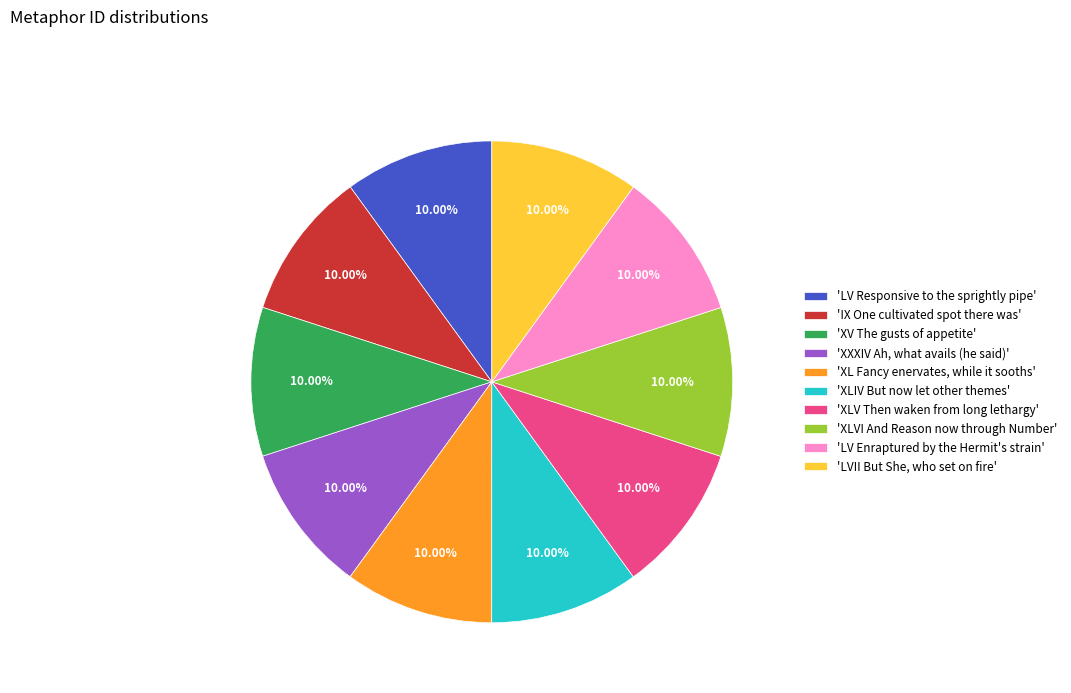

Does any single category account for the majority?

No